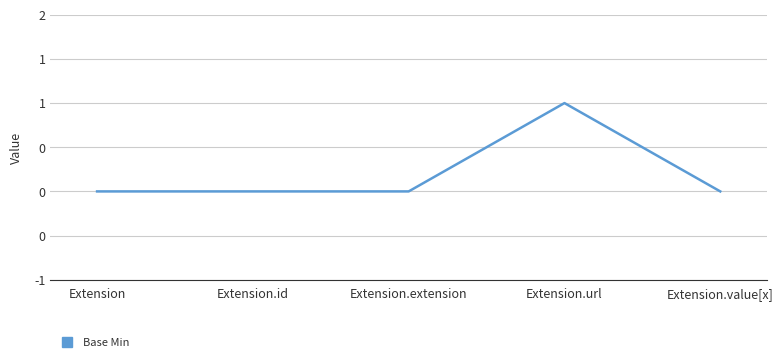

What is the difference between the maximum and minimum values?

1